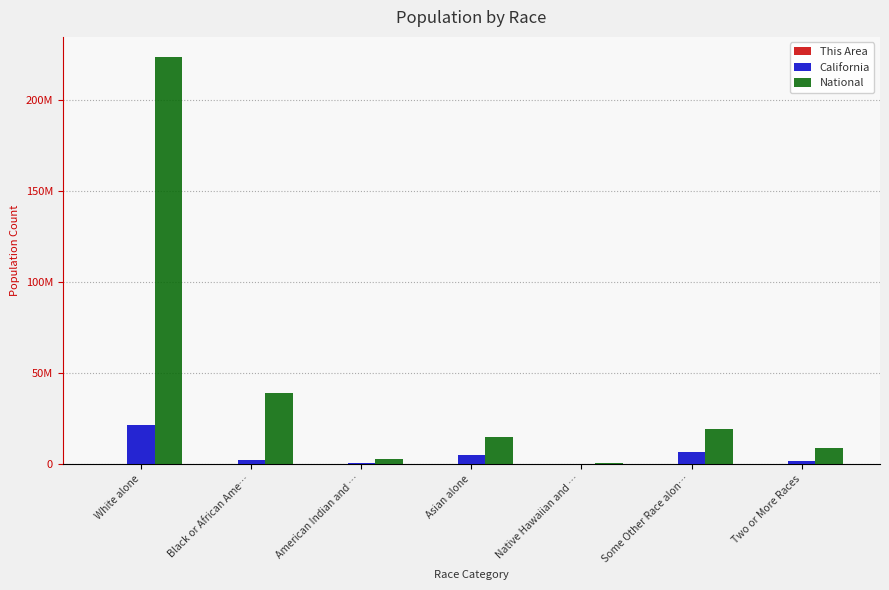

Does the chart contain stacked bars?

No